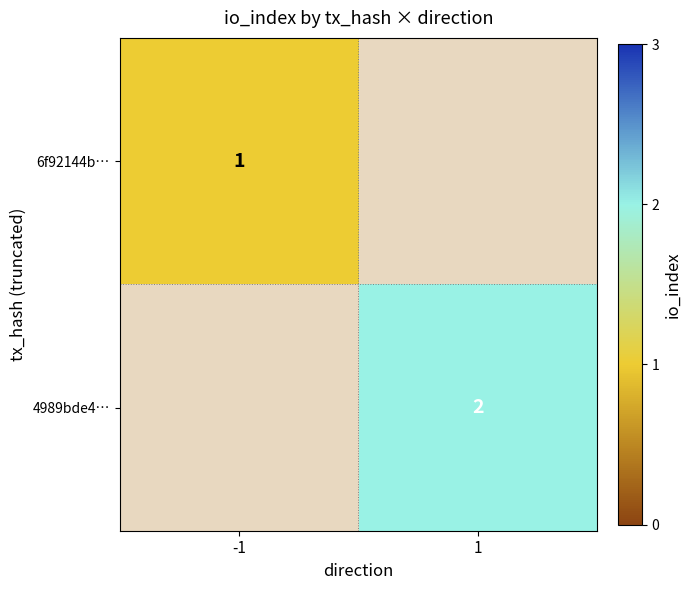

How many data points does each series have?

2